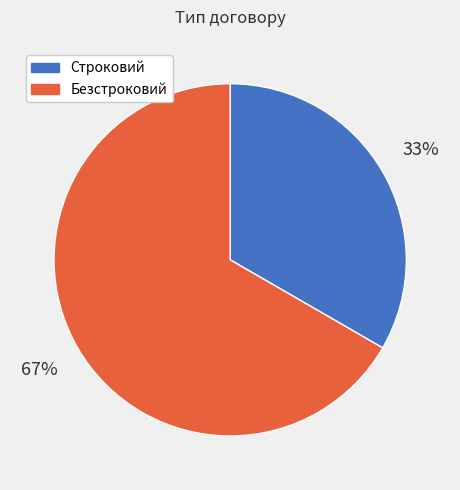

Rank the categories by value from lowest to highest.

Строковий, Безстроковий